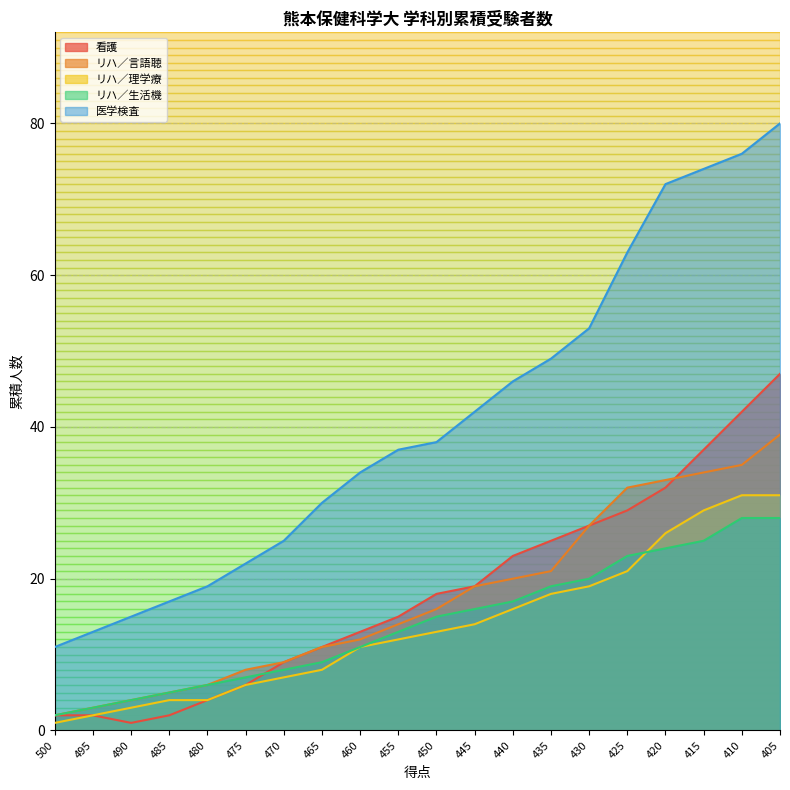

Rank the categories by リハ／言語聴 value from lowest to highest.

500, 495, 490, 485, 480, 475, 470, 465, 460, 455, 450, 445, 440, 435, 430, 425, 420, 415, 410, 405